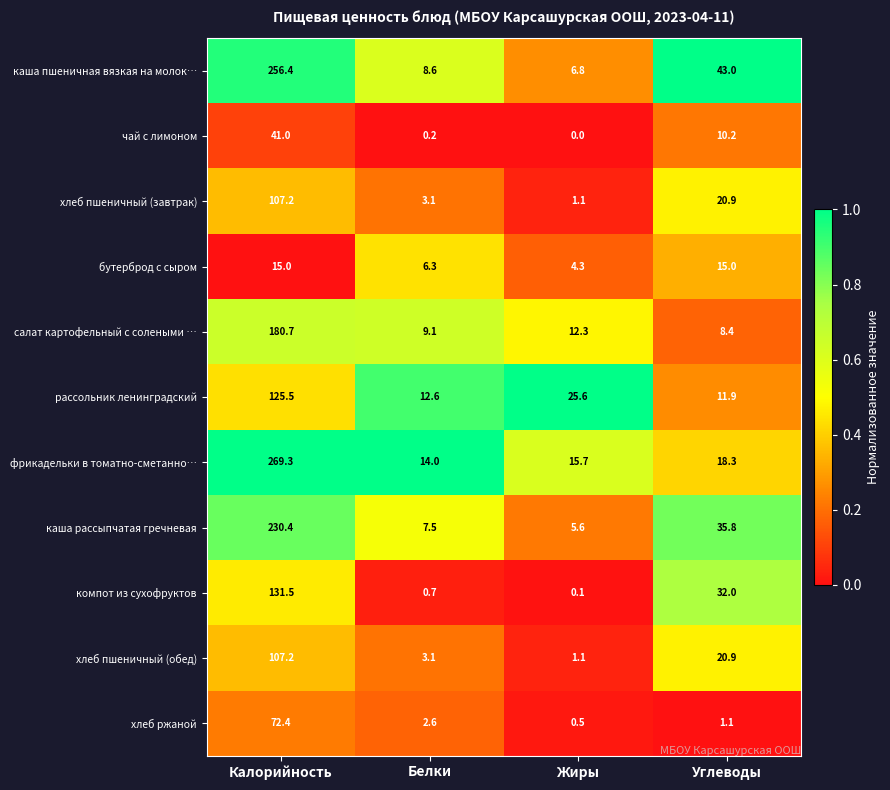

What is the total value across all series at Углеводы?

217.5